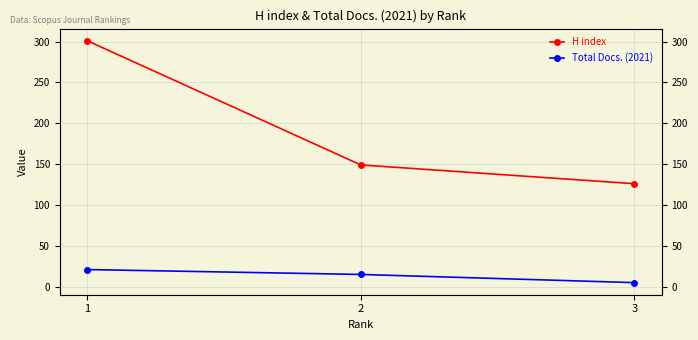

True or false: H index has a value of 207 at 2.

False